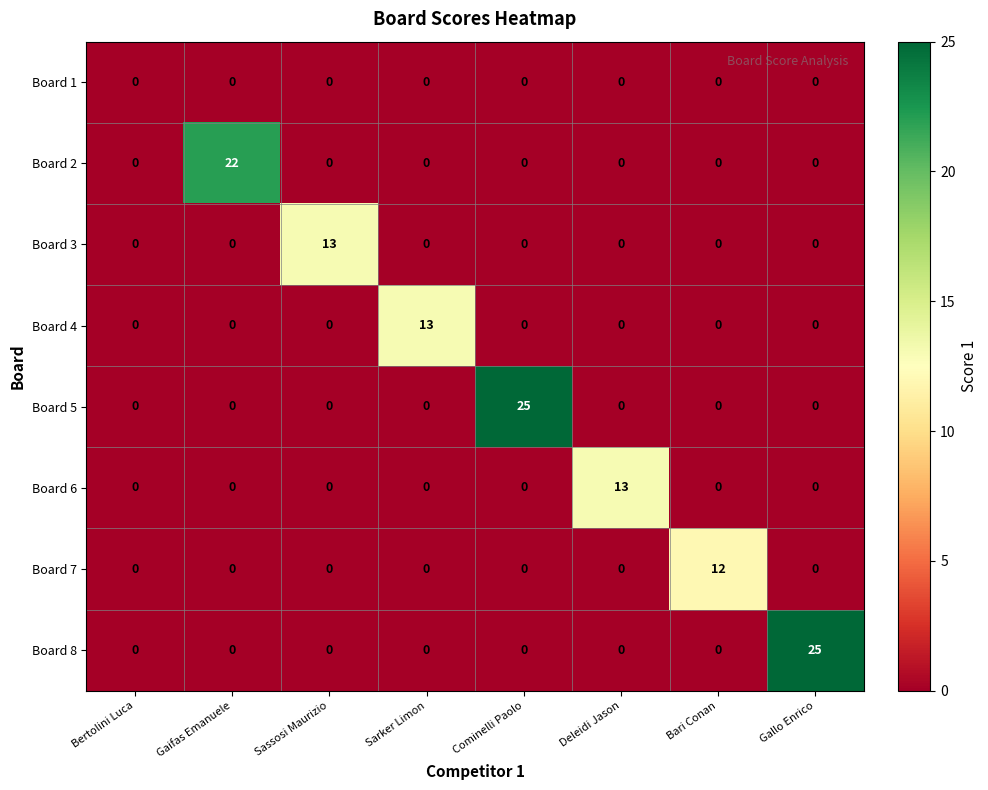

What is the difference between the highest and lowest values at Sassosi Maurizio?

13